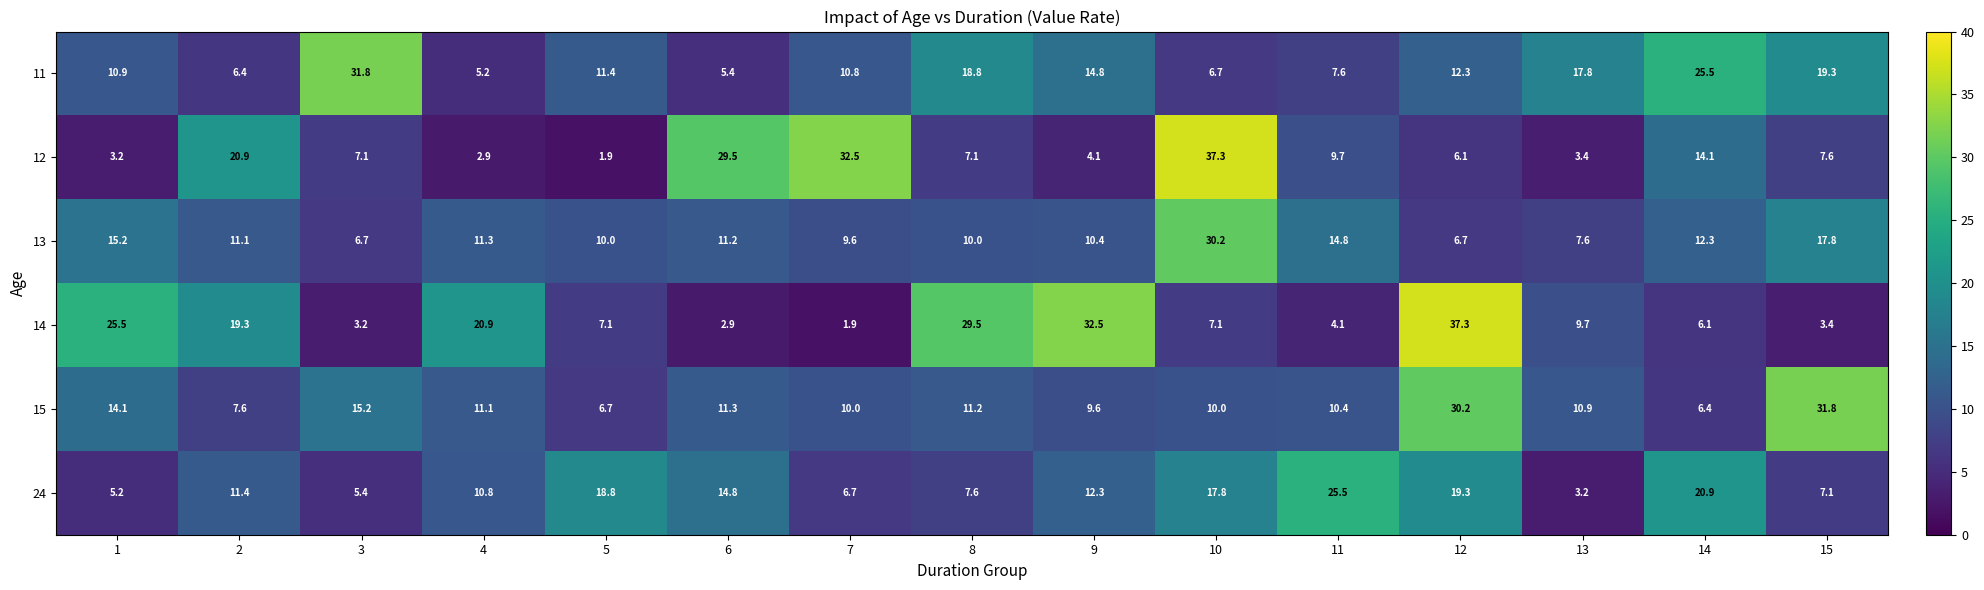

Which series has the largest total across all categories?

14